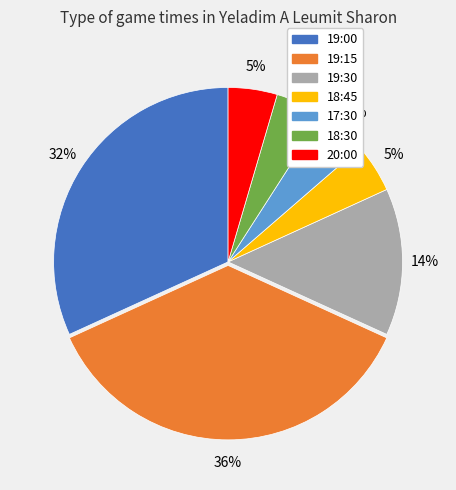

How many slices are in this pie chart?

7